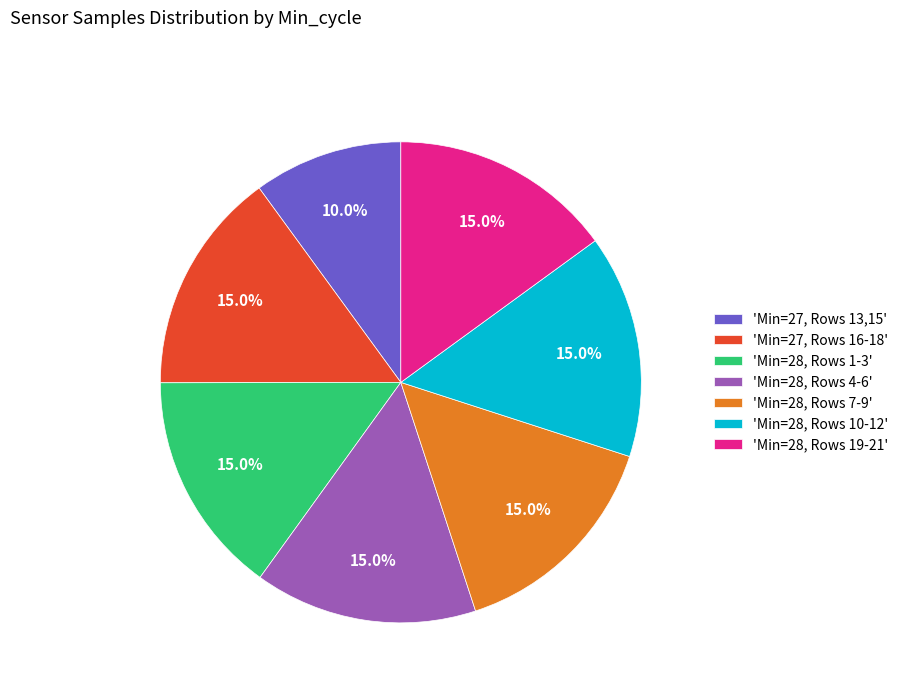

Approximately how many times larger is the value at 'Min=28, Rows 1-3' compared to 'Min=27, Rows 16-18'?

1.0